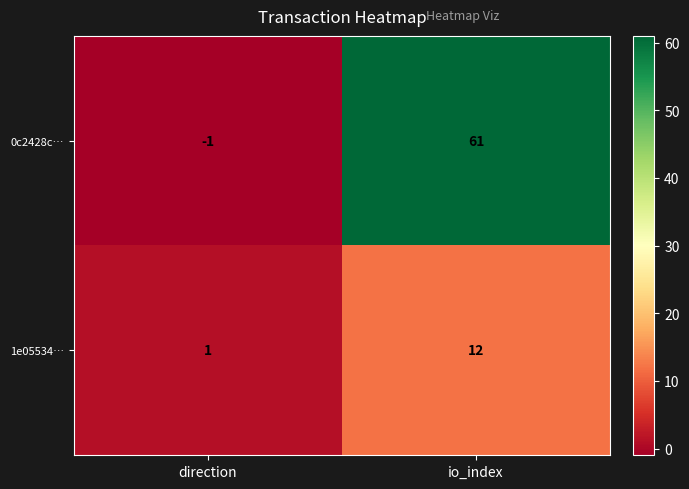

Which series has the widest spread of values?

0c2428c…